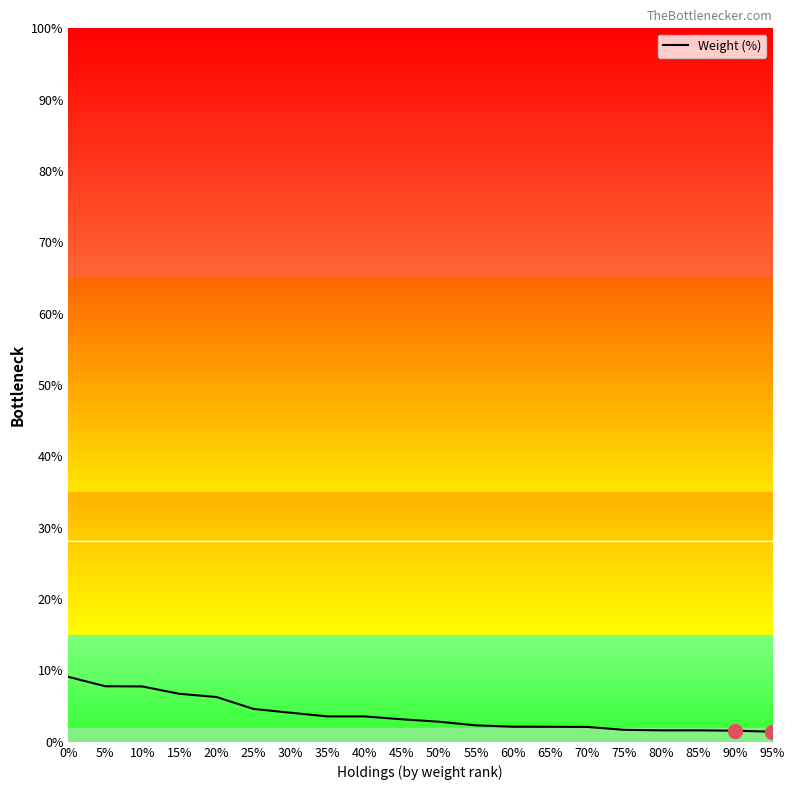

How many lines are shown in the chart?

1